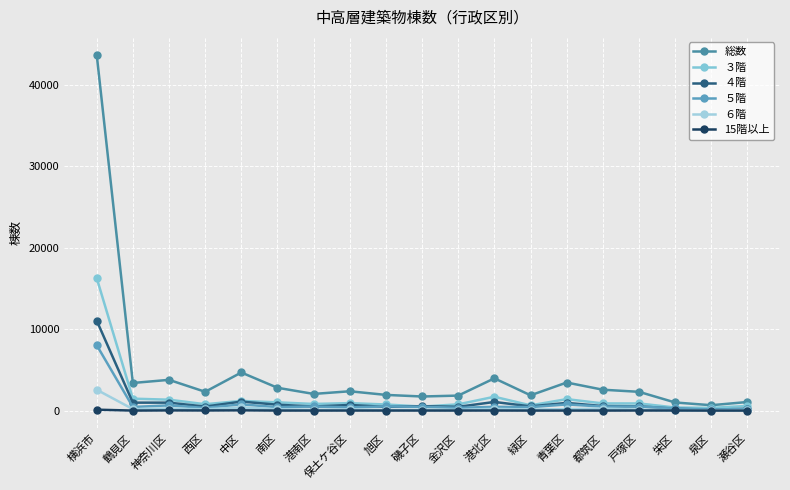

Count the number of categories in the chart.

19